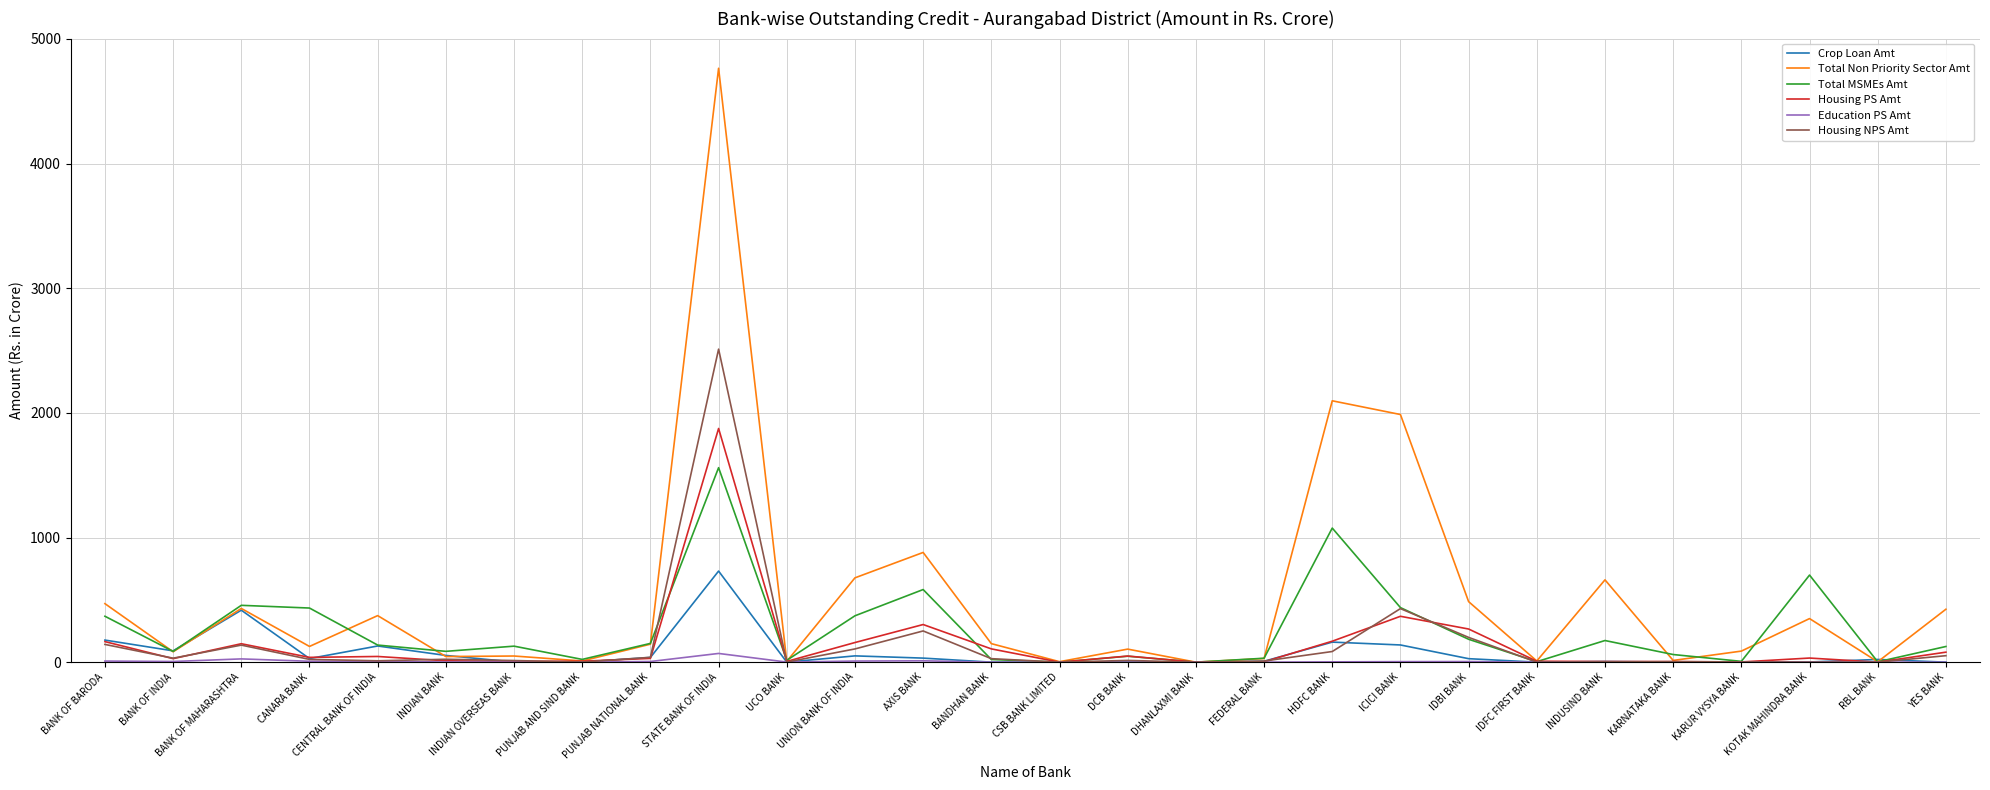

Rank the series by their maximum value, from highest to lowest.

Total Non Priority Sector Amt, Housing NPS Amt, Housing PS Amt, Total MSMEs Amt, Crop Loan Amt, Education PS Amt